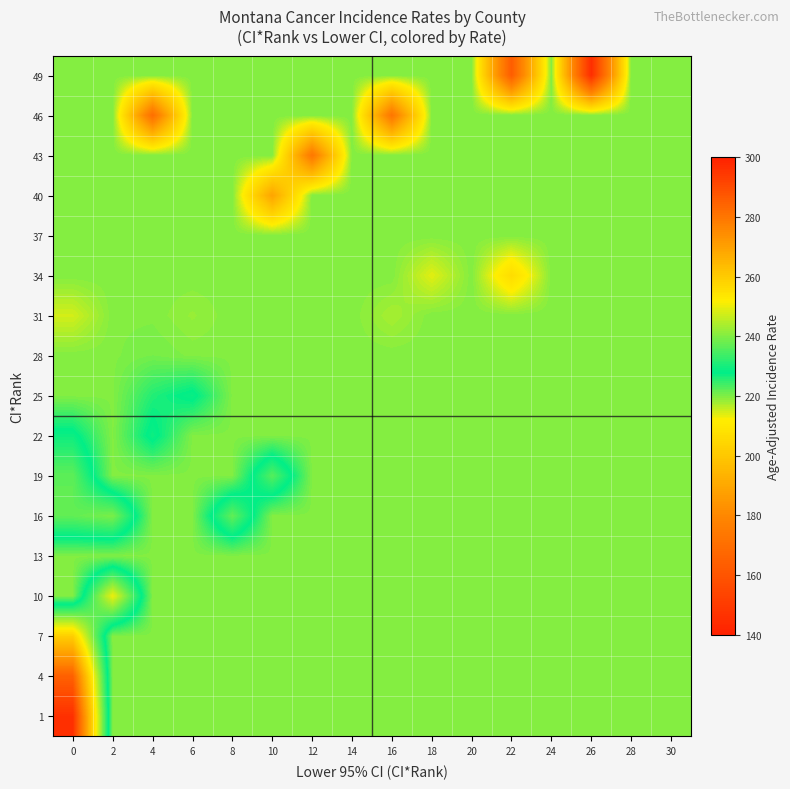

What is the maximum value shown in the chart?

296.3